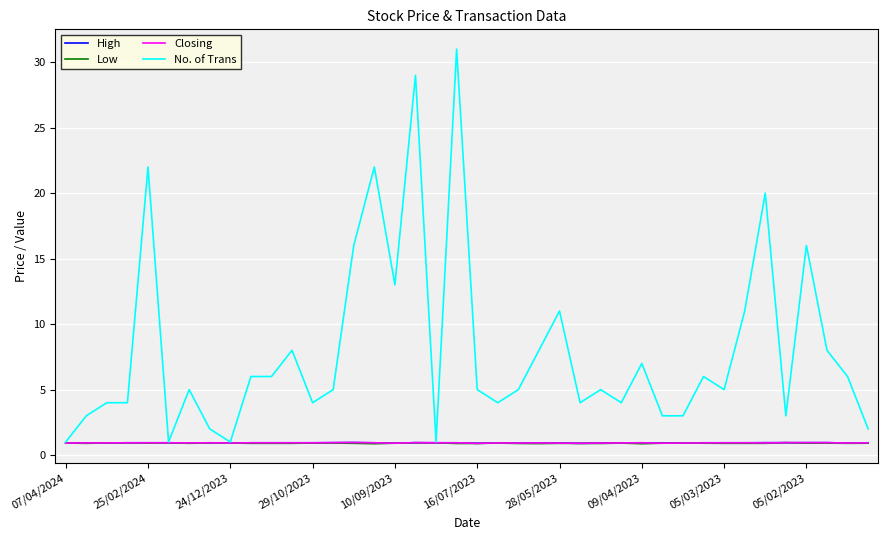

What is the smallest value displayed?

0.9